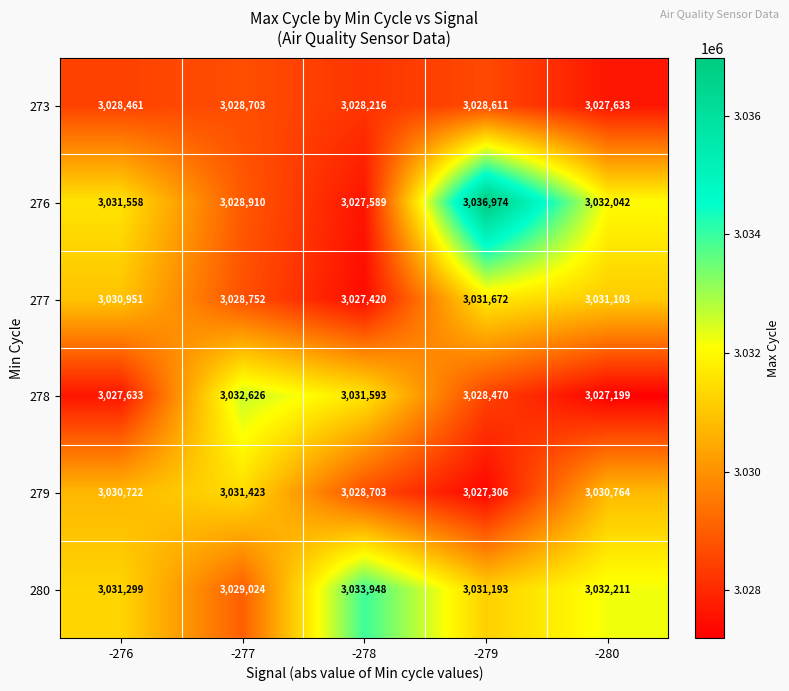

Which category has the lowest value across all series?

-280